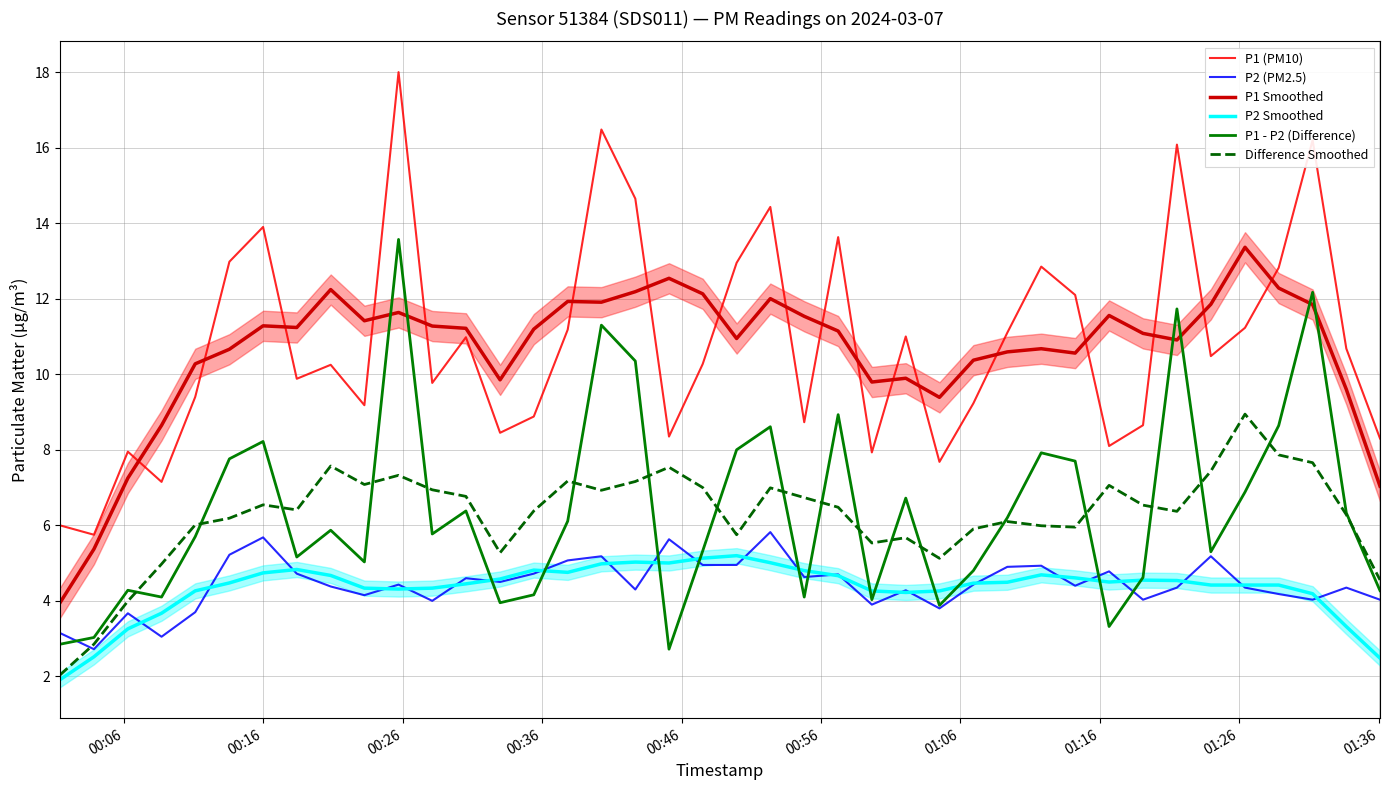

What is the highest value of the P2 Smoothed series?

5.2